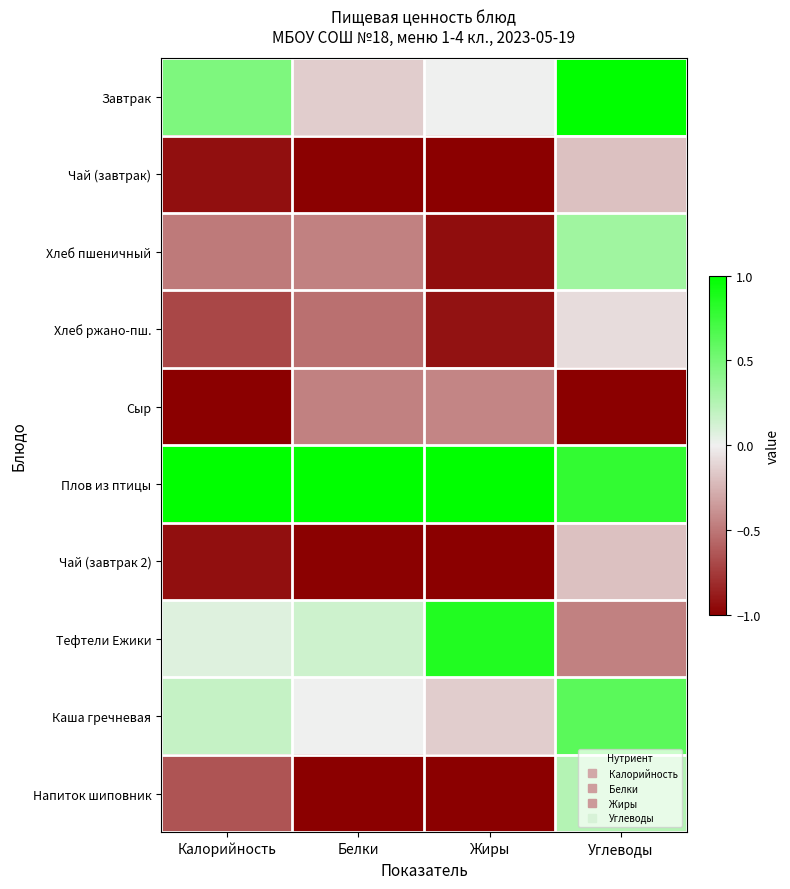

Reading left to right, what are all the values shown in this chart?

Завтрак: Калорийность=0.5	Белки=-0.1	Жиры=0.0	Углеводы=1.0
Чай (завтрак): Калорийность=-0.9	Белки=-1.0	Жиры=-1.0	Углеводы=-0.2
Хлеб пшеничный: Калорийность=-0.5	Белки=-0.5	Жиры=-0.9	Углеводы=0.3
Хлеб ржано-пш.: Калорийность=-0.7	Белки=-0.5	Жиры=-0.9	Углеводы=-0.1
Сыр: Калорийность=-1.0	Белки=-0.5	Жиры=-0.4	Углеводы=-1.0
Плов из птицы: Калорийность=1.0	Белки=1.0	Жиры=1.0	Углеводы=0.8
Чай (завтрак 2): Калорийность=-0.9	Белки=-1.0	Жиры=-1.0	Углеводы=-0.2
Тефтели Ежики: Калорийность=0.1	Белки=0.1	Жиры=0.9	Углеводы=-0.5
Каша гречневая: Калорийность=0.2	Белки=0.0	Жиры=-0.1	Углеводы=0.6
Напиток шиповник: Калорийность=-0.6	Белки=-1.0	Жиры=-1.0	Углеводы=0.2